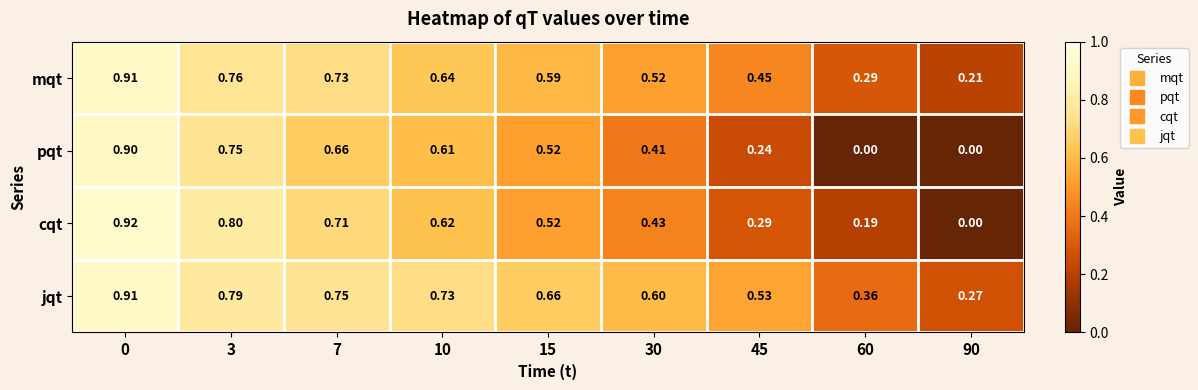

Rank the series by their average value, from highest to lowest.

jqt, mqt, cqt, pqt